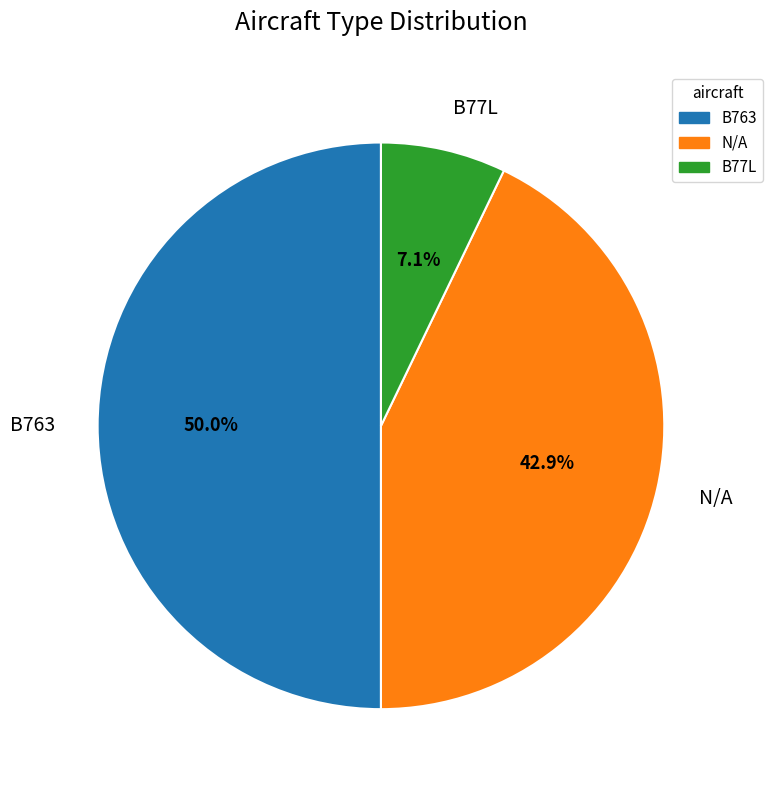

Does N/A account for over 50% of the chart?

No